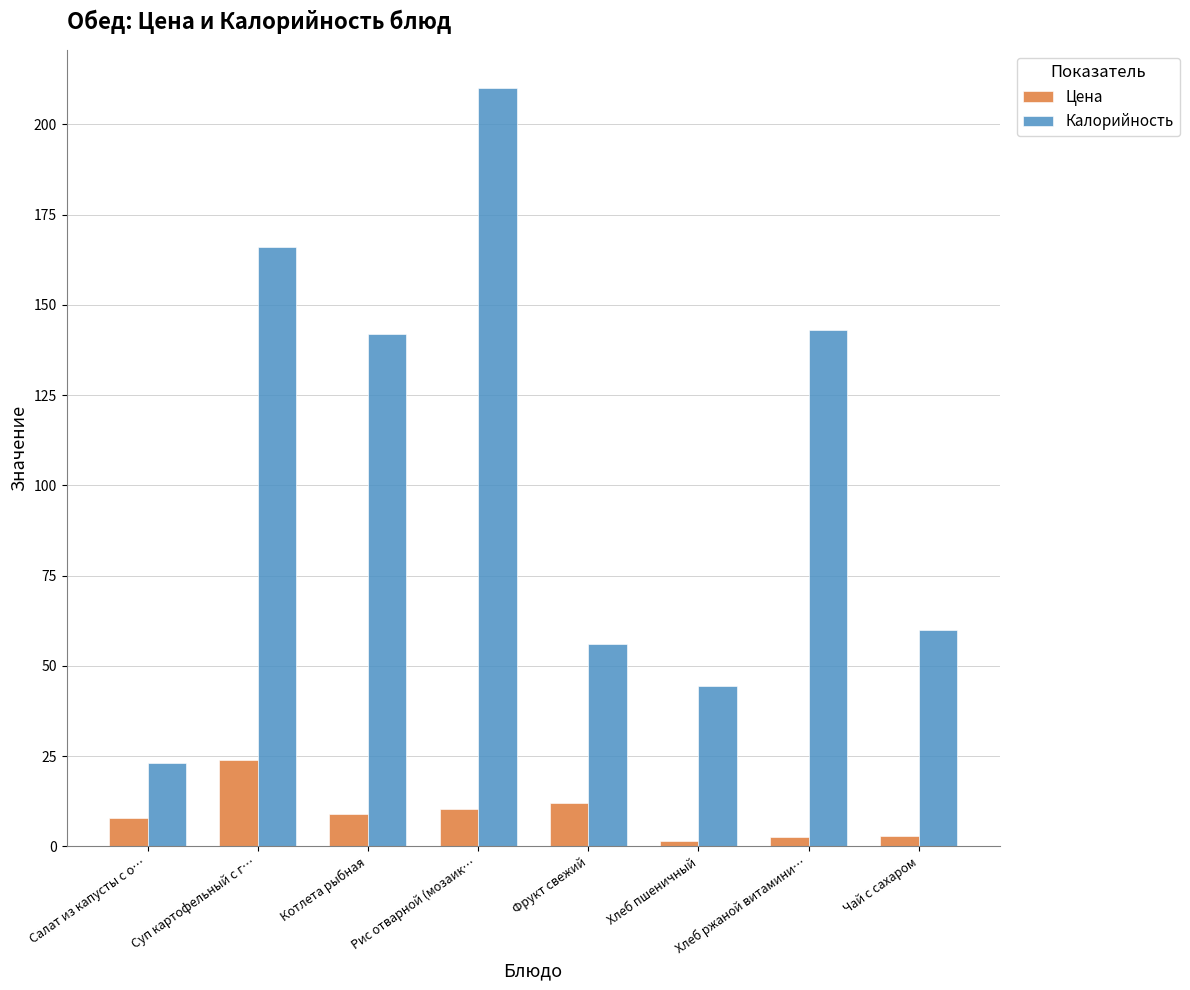

What is the average value of the Калорийность series?

105.6